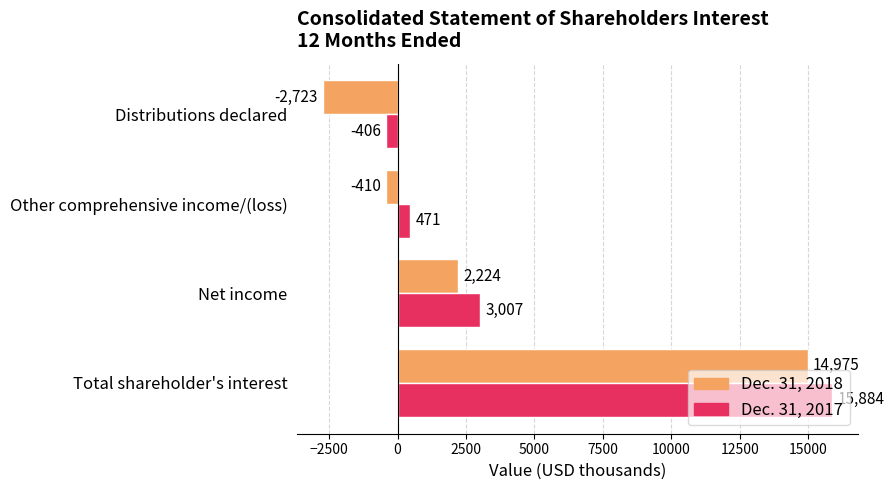

What is the difference between the second highest and minimum values in the Dec. 31, 2018 series?

4947